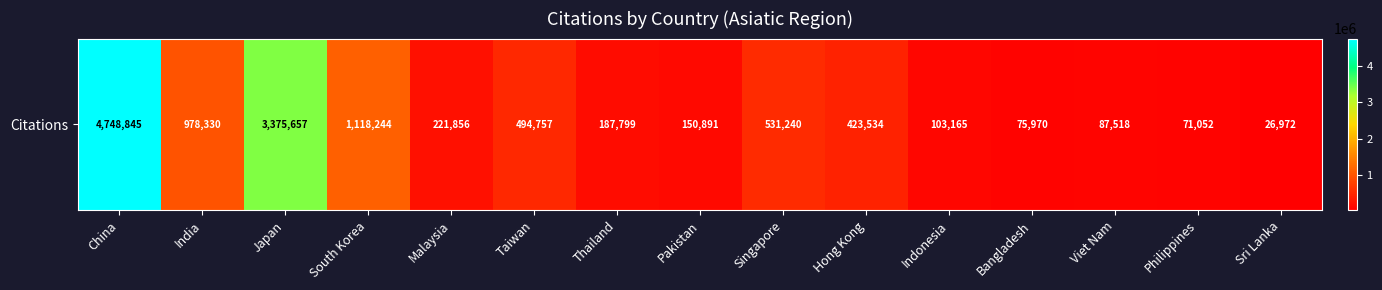

What is the difference between the maximum and minimum values?

4721873